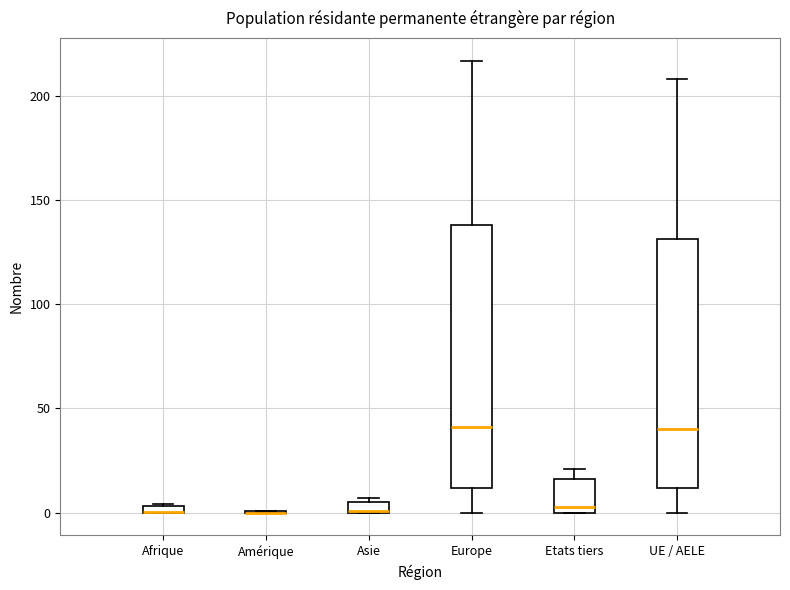

Comparing the boxes themselves (not the whiskers), which one is the tallest?

Europe